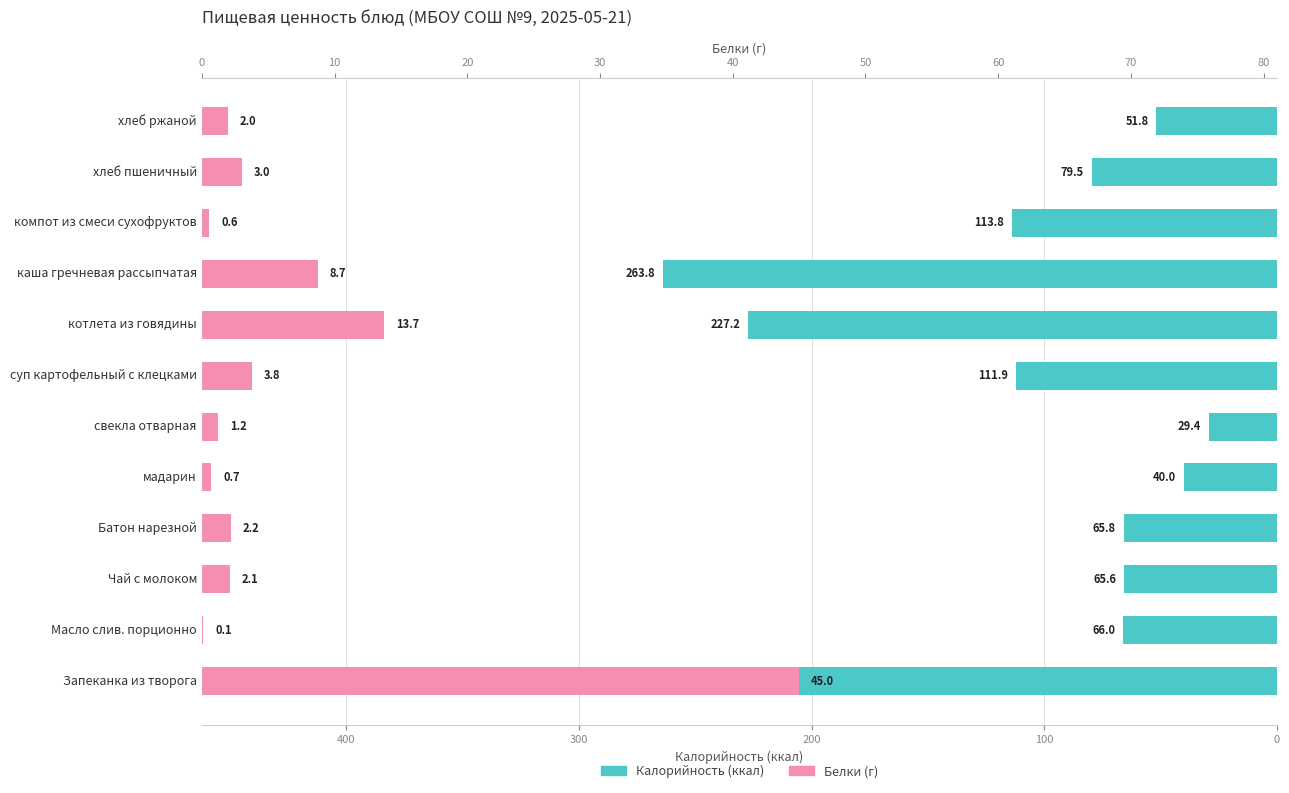

At каша гречневая рассыпчатая, list the series in order from smallest to largest.

Белки (г), Калорийность